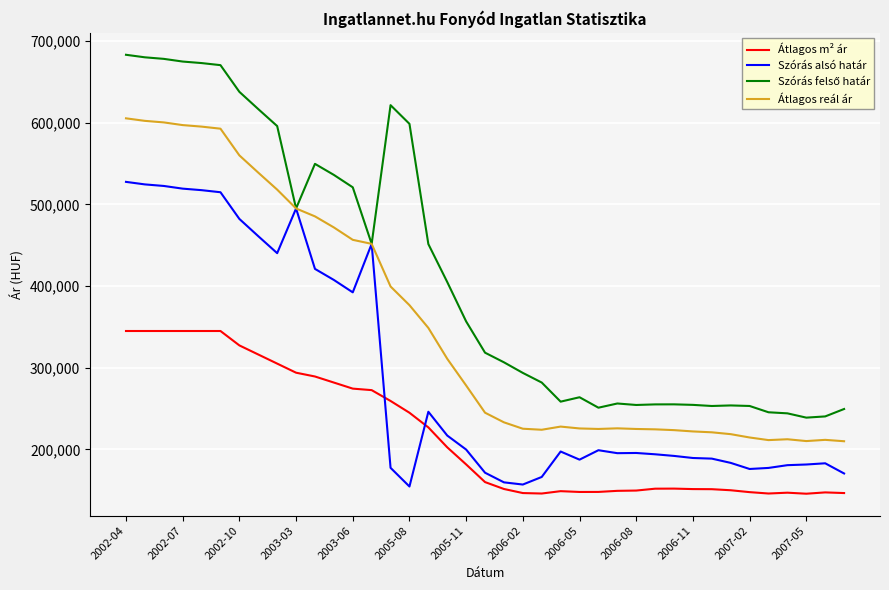

True or false: Szórás alsó határ and Átlagos m² ár cross at least once.

True